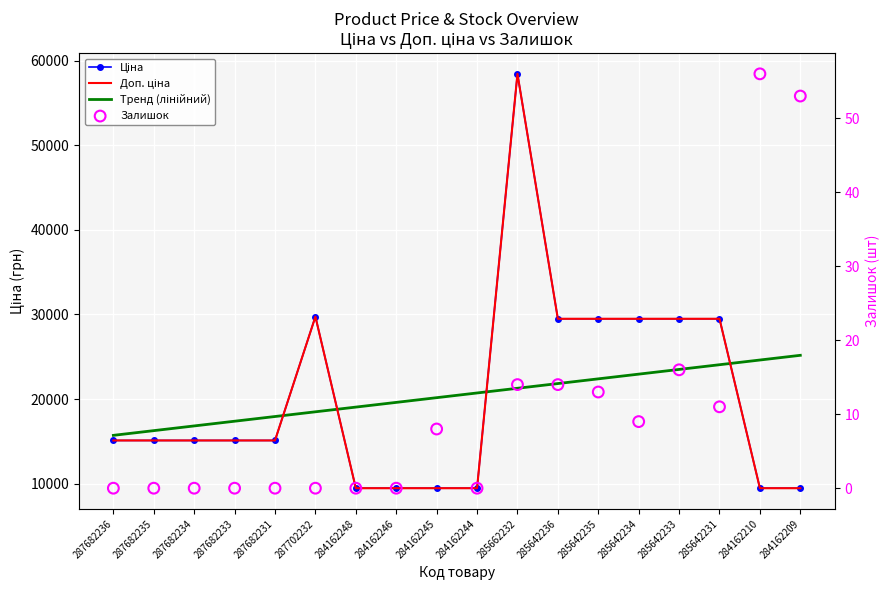

At how many categories does at least one series exceed 12238?

18